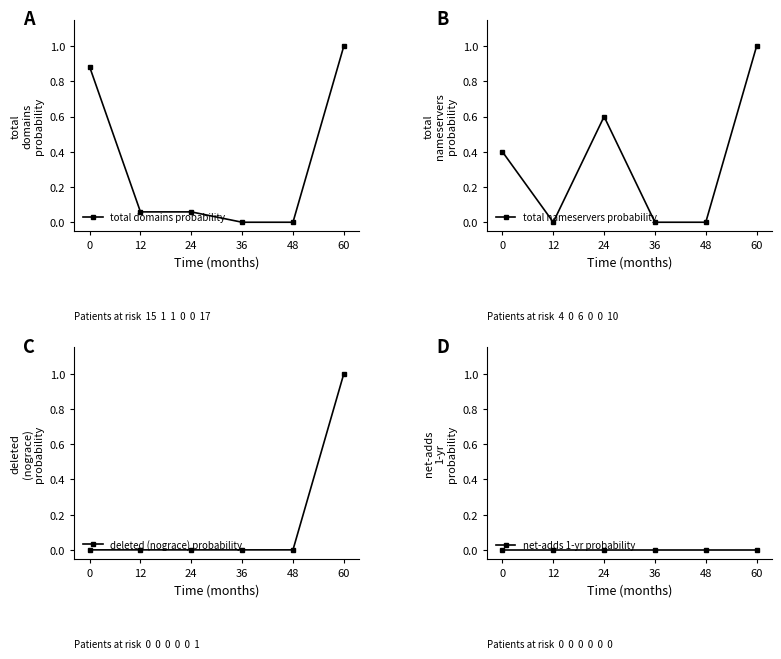

What is the difference between the highest and lowest values at 60?

1.0